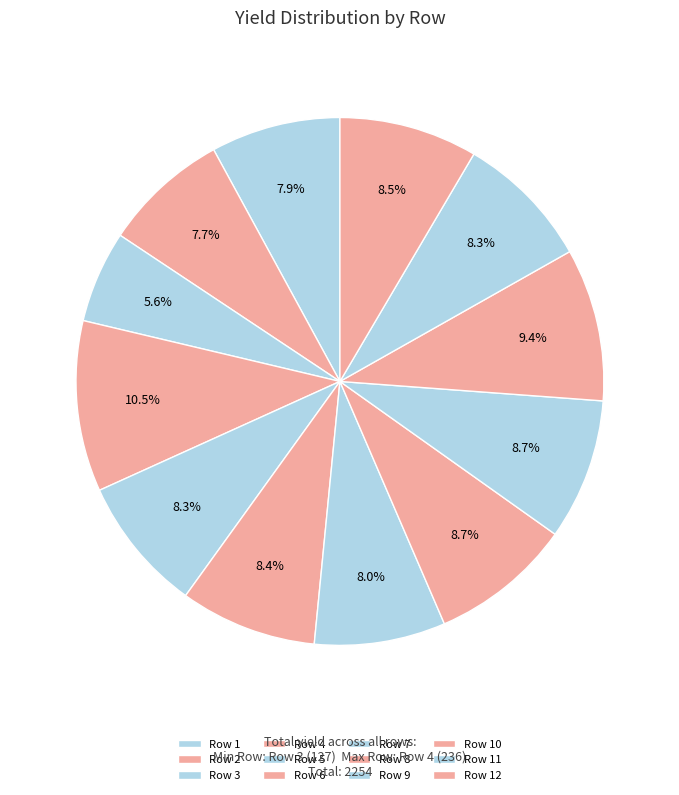

What is the ratio of the value at Row 1 to the value at Row 10?

0.8